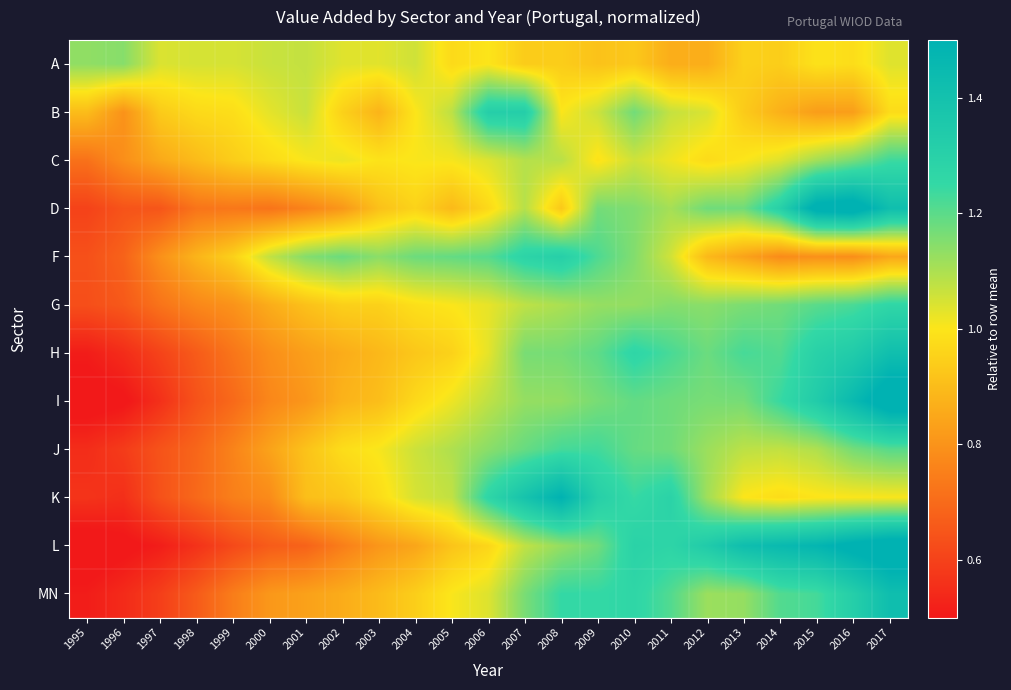

What is the total value across all series at 2008?

13.8